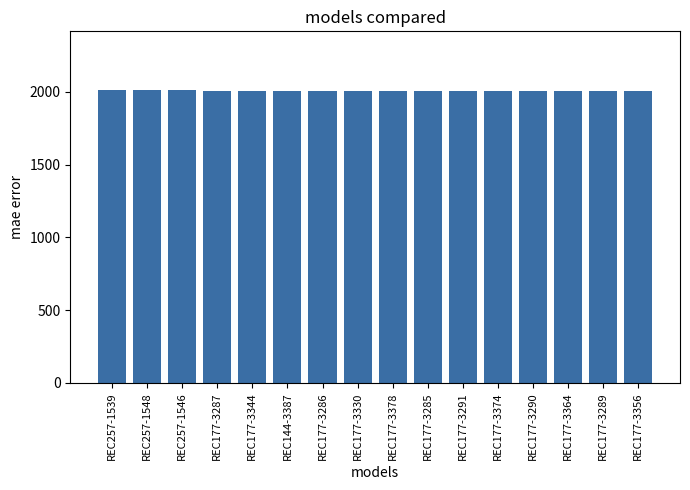

What is the value of the 6th bar from the left?

2010